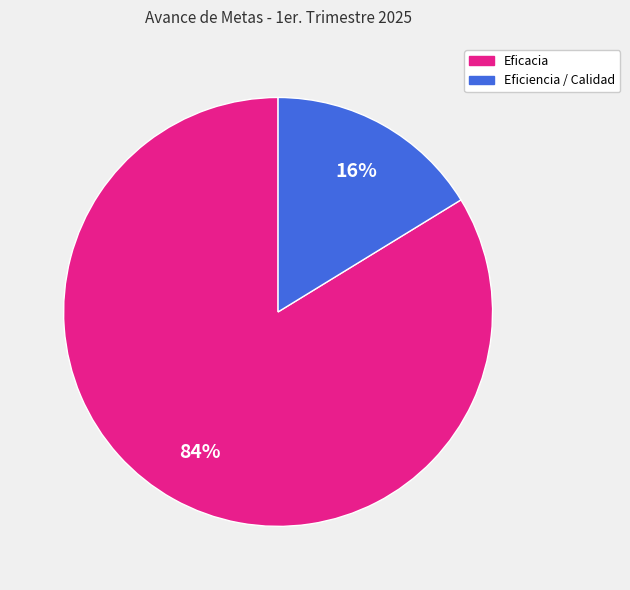

To the nearest percent, what is the average slice percentage?

50%